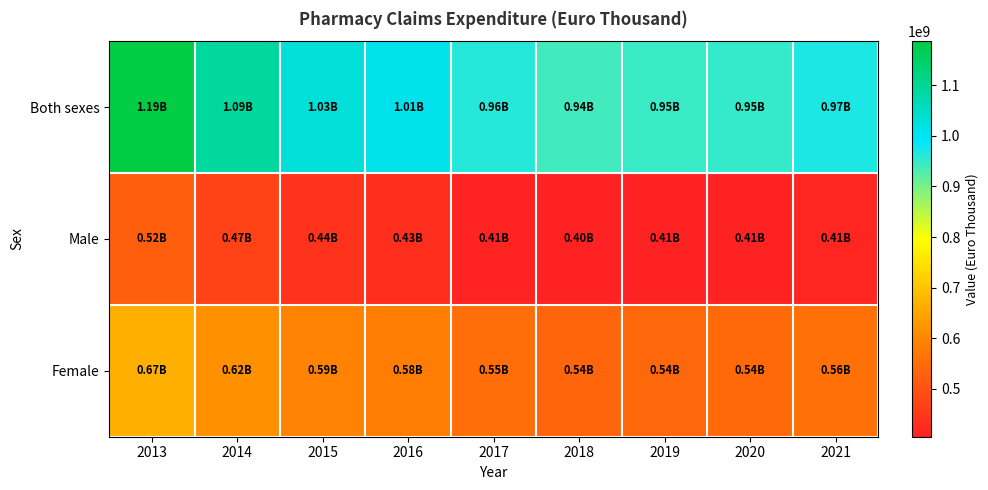

Reading right to left, transcribe all the data shown in this chart.

Both sexes: 2021=967613478	2020=950846048	2019=947666600	2018=942746187	2017=964111005	2016=1010594462	2015=1029102610	2014=1089620358	2013=1187432304
Male: 2021=412383415	2020=407079829	2019=406217634	2018=404866276	2017=410725492	2016=430894032	2015=439574017	2014=472037609	2013=522282547
Female: 2021=555230063	2020=543766219	2019=541448966	2018=537879911	2017=553385513	2016=579700430	2015=589528593	2014=617582749	2013=665149757